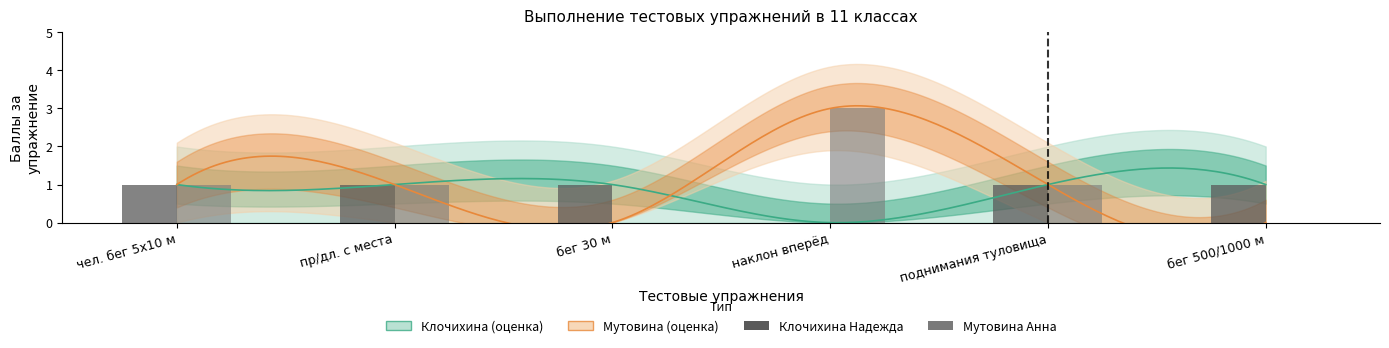

How many bars are there in each group?

2